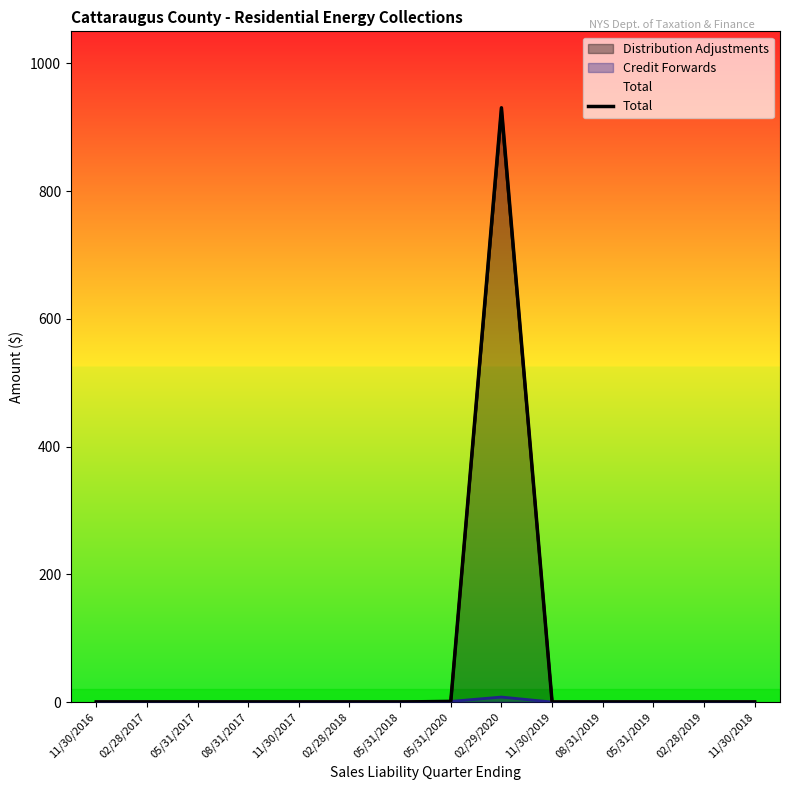

Rank the categories by value from highest to lowest.

02/29/2020, 05/31/2020, 11/30/2016, 02/28/2017, 05/31/2017, 08/31/2017, 11/30/2017, 02/28/2018, 05/31/2018, 11/30/2019, 08/31/2019, 05/31/2019, 02/28/2019, 11/30/2018